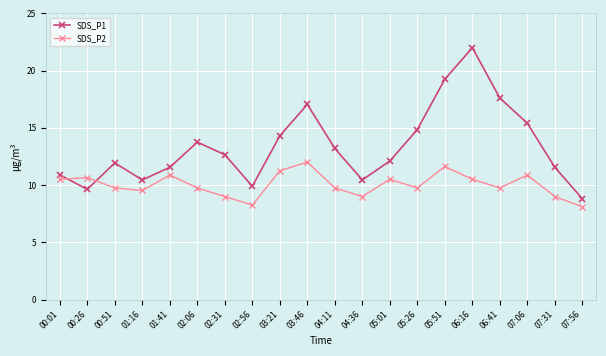

At which category is the sum across all series the highest?

06:16